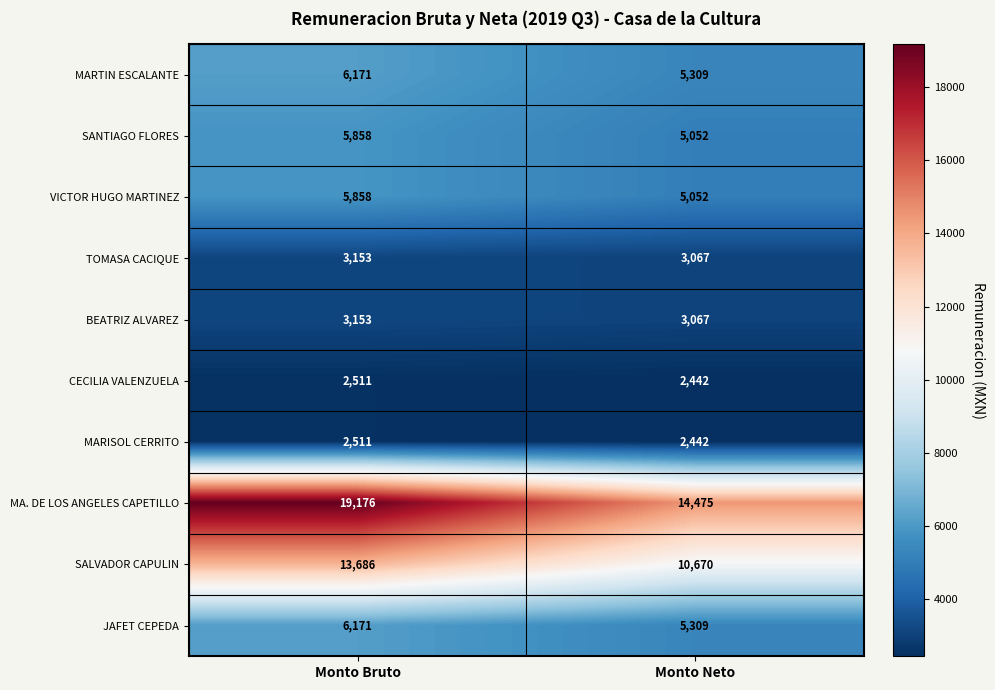

What is the difference between the highest and lowest values at Monto Bruto?

16665